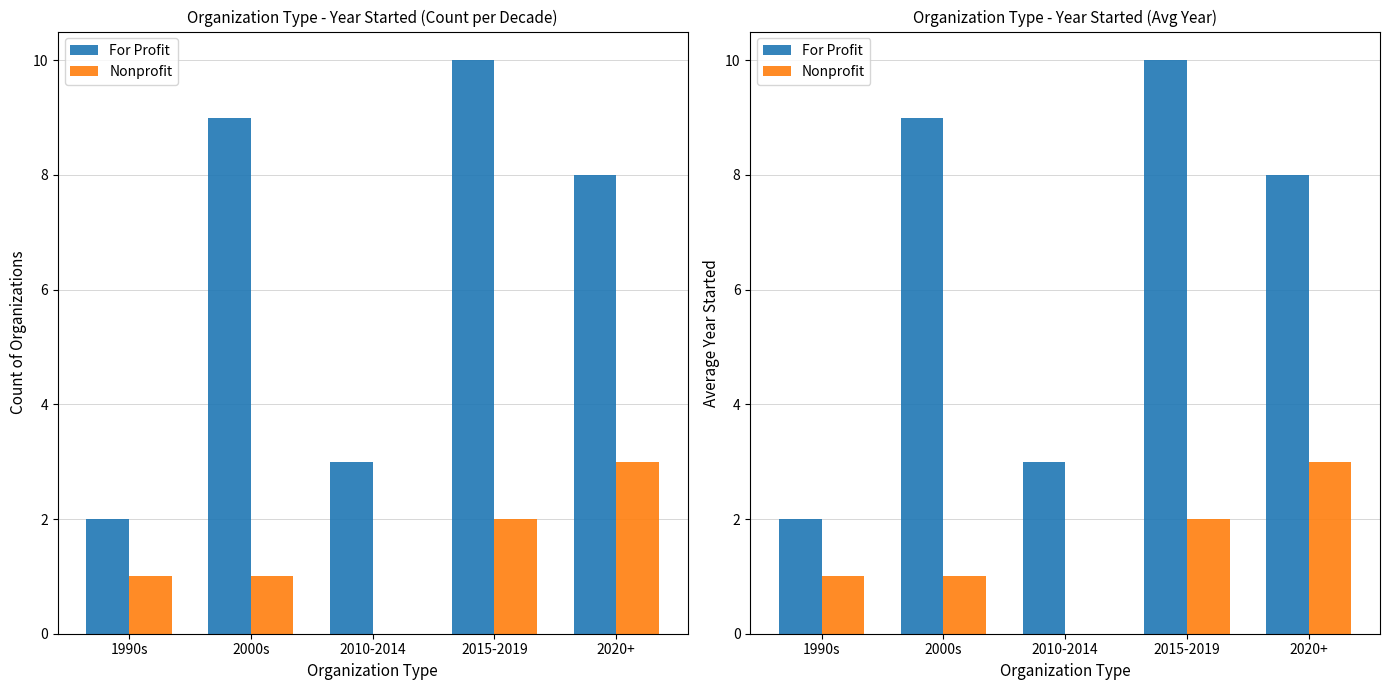

What is the sum of all For Profit values?

32